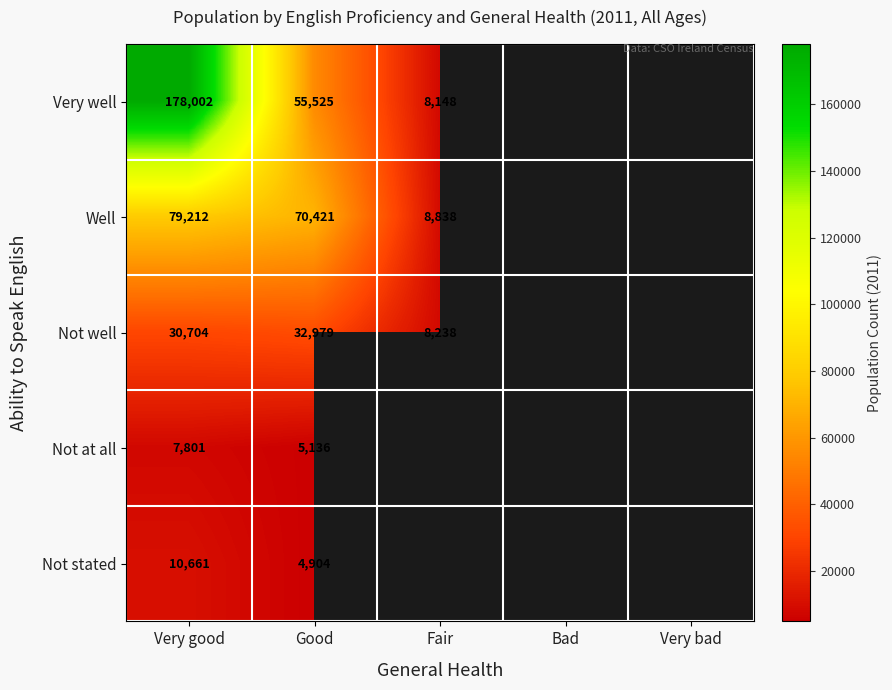

Is it true that Not well equals 8238 at Fair?

True